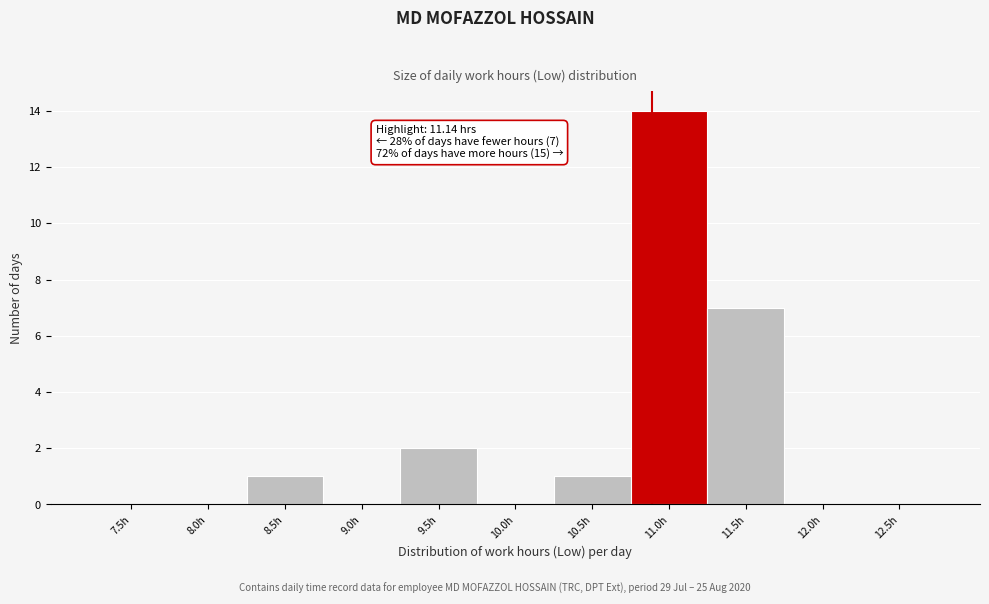

Reading left to right, list all the values displayed in this chart.

7.5h=0	8.0h=0	8.5h=1	9.0h=0	9.5h=2	10.0h=0	10.5h=1	11.0h=14	11.5h=7	12.0h=0	12.5h=0